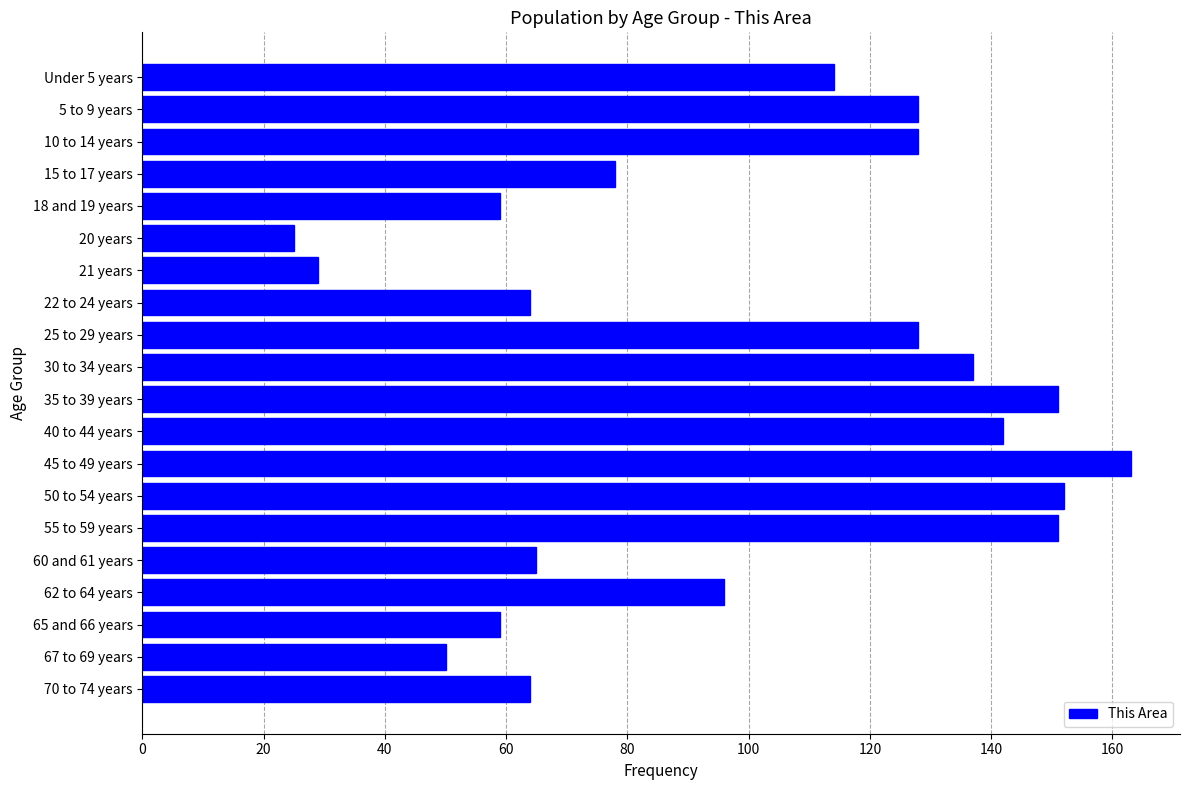

Reading top to bottom, list all the values displayed in this chart.

Under 5 years=114	5 to 9 years=128	10 to 14 years=128	15 to 17 years=78	18 and 19 years=59	20 years=25	21 years=29	22 to 24 years=64	25 to 29 years=128	30 to 34 years=137	35 to 39 years=151	40 to 44 years=142	45 to 49 years=163	50 to 54 years=152	55 to 59 years=151	60 and 61 years=65	62 to 64 years=96	65 and 66 years=59	67 to 69 years=50	70 to 74 years=64